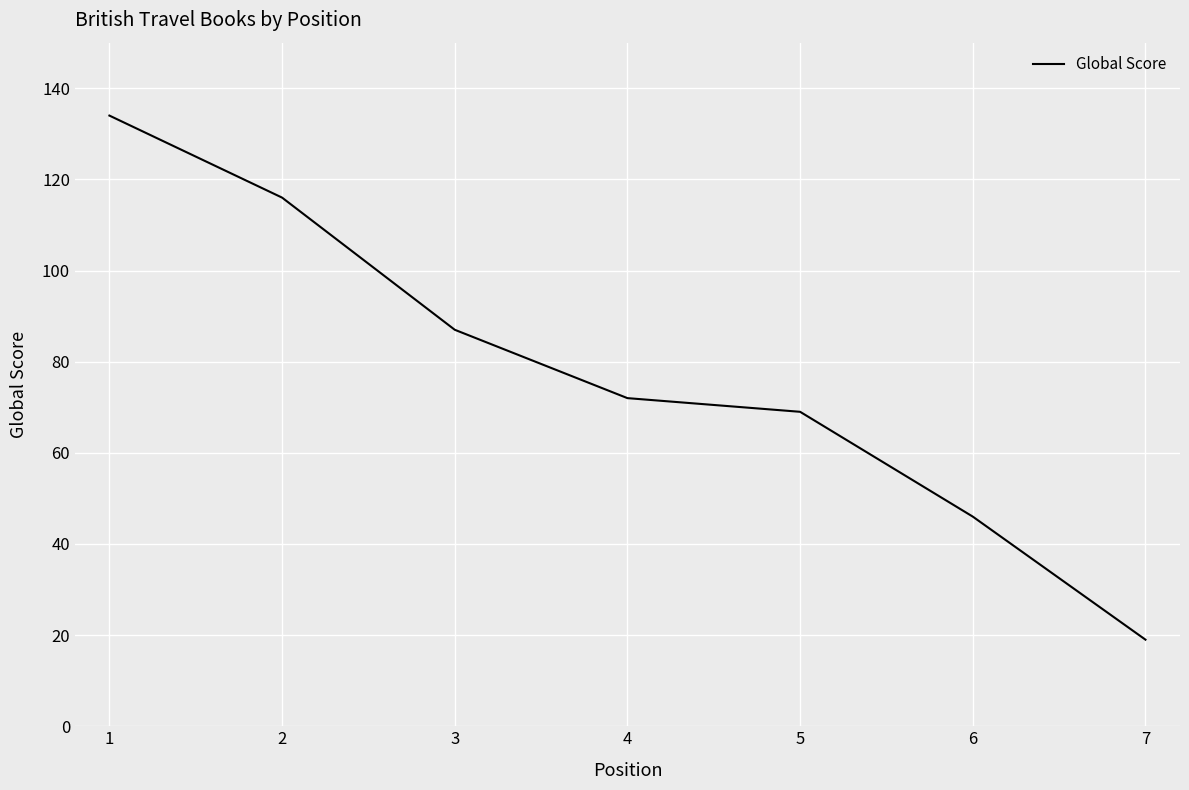

True or false: there are more than 0 points higher than both neighbors.

False